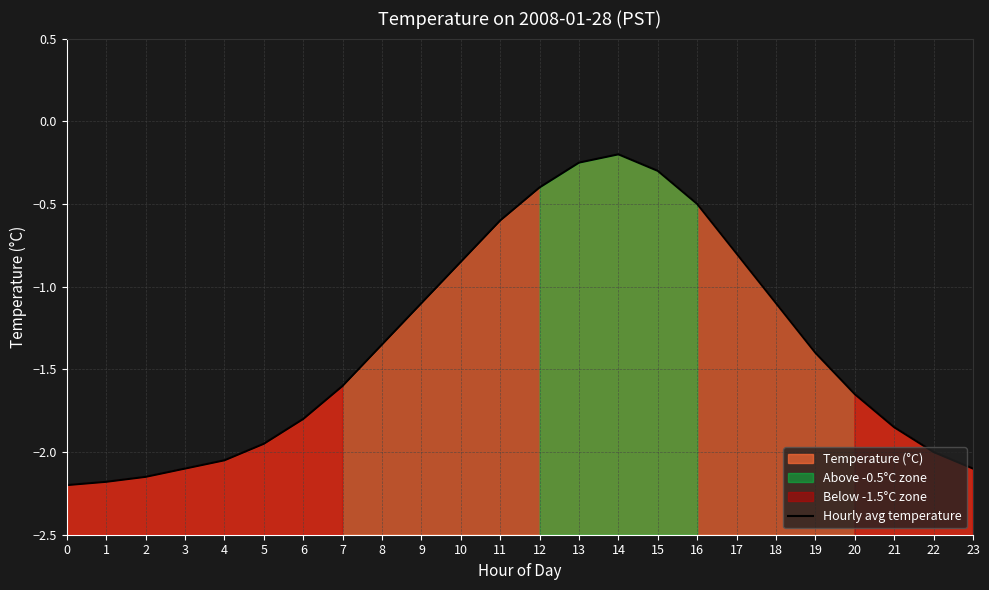

What is the sum of all values?

-32.5